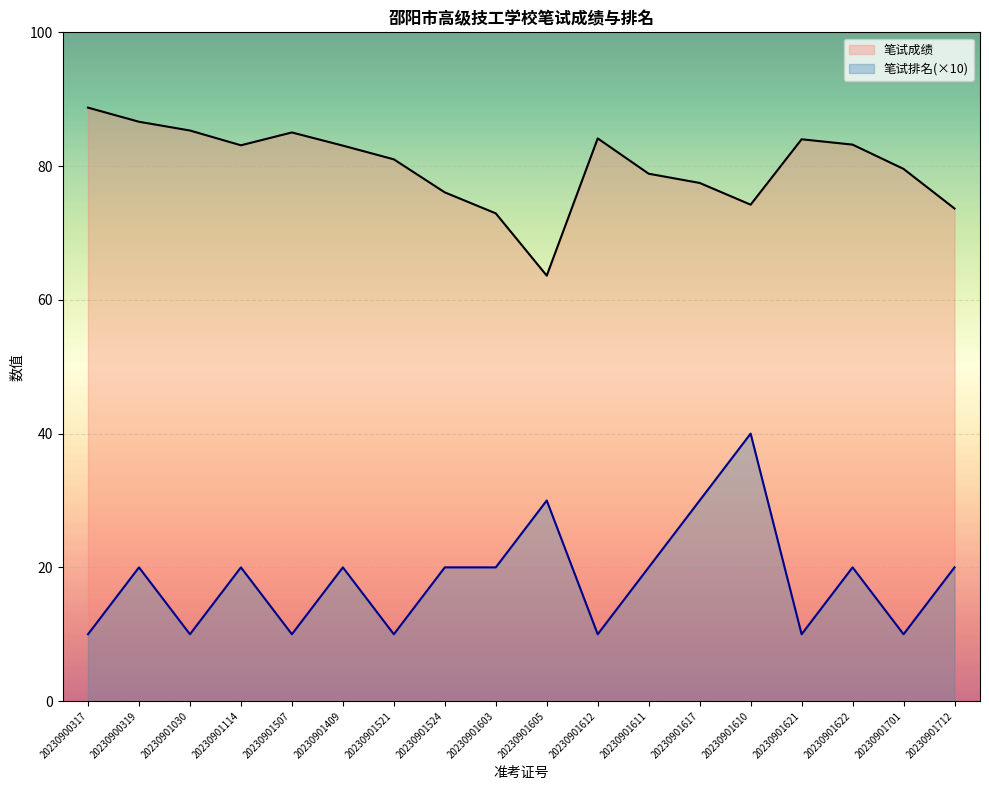

Reading right to left, what are all the values shown in this chart?

笔试成绩: 73.7	79.6	83.2	84.0	74.2	77.5	78.9	84.1	63.6	72.9	76.1	81.0	83.1	85.0	83.1	85.3	86.6	88.7
笔试排名(×10): 20.0	10.0	20.0	10.0	40.0	30.0	20.0	10.0	30.0	20.0	20.0	10.0	20.0	10.0	20.0	10.0	20.0	10.0